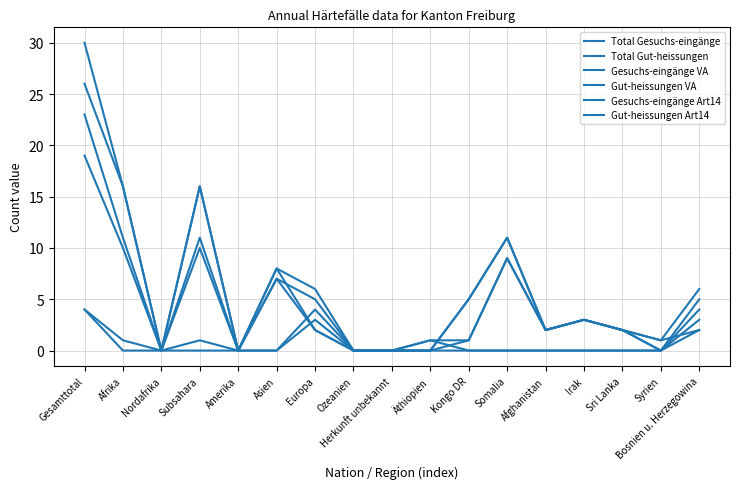

How many lines are shown in the chart?

6